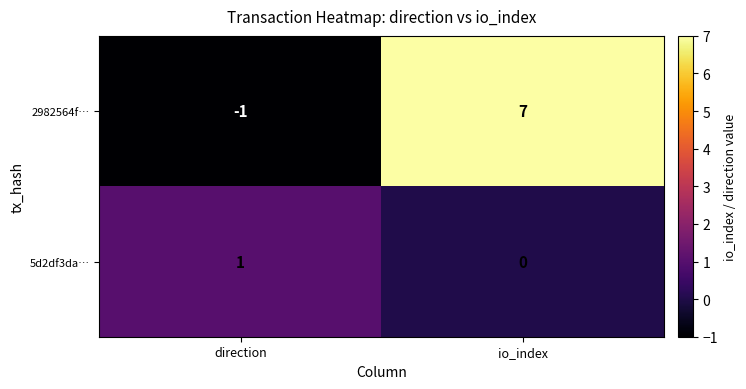

The 2982564f… series shows 7 at io_index. True or false?

True